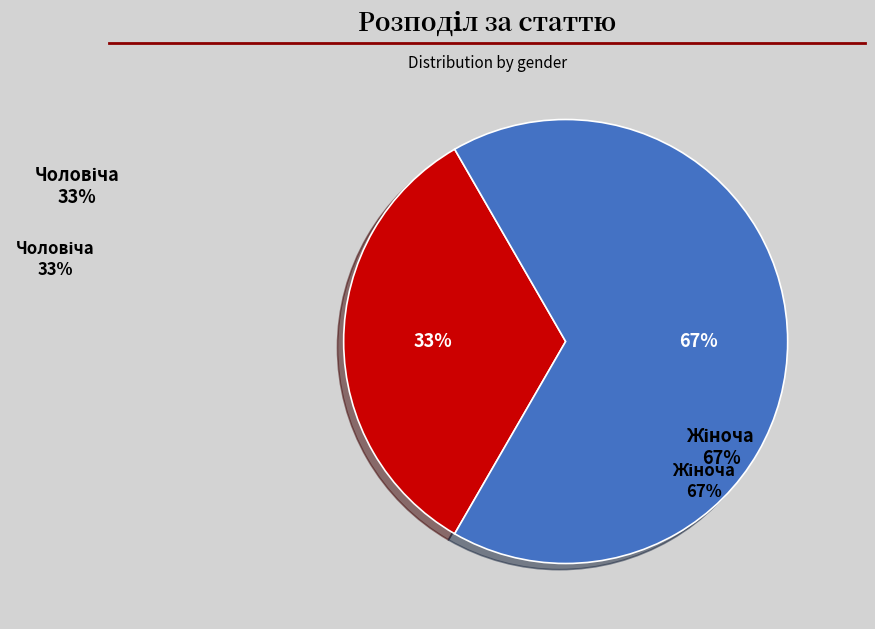

Is there a majority slice in this chart?

Yes